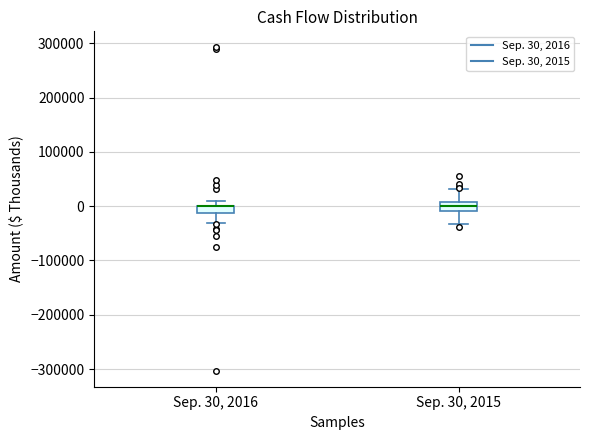

Where is the lower edge of the box for Sep. 30, 2015 on the y-axis? The values are not printed on the chart, so give them approximately, as read against the axis.

-10000